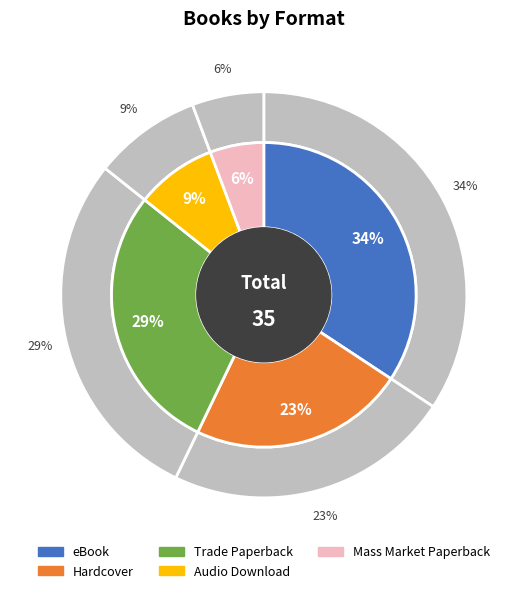

Which slice is the smallest?

Mass Market Paperback